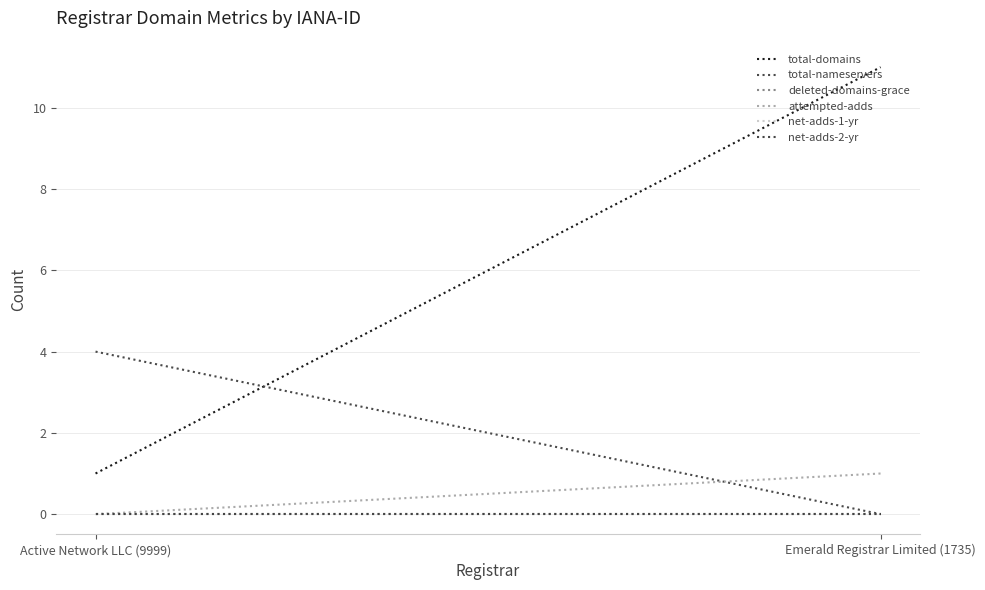

What is the greatest value displayed?

11